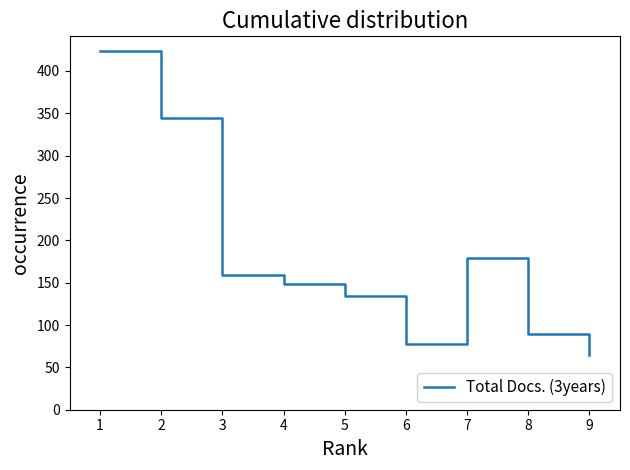

Is it true that the value at 9 is 88?

False